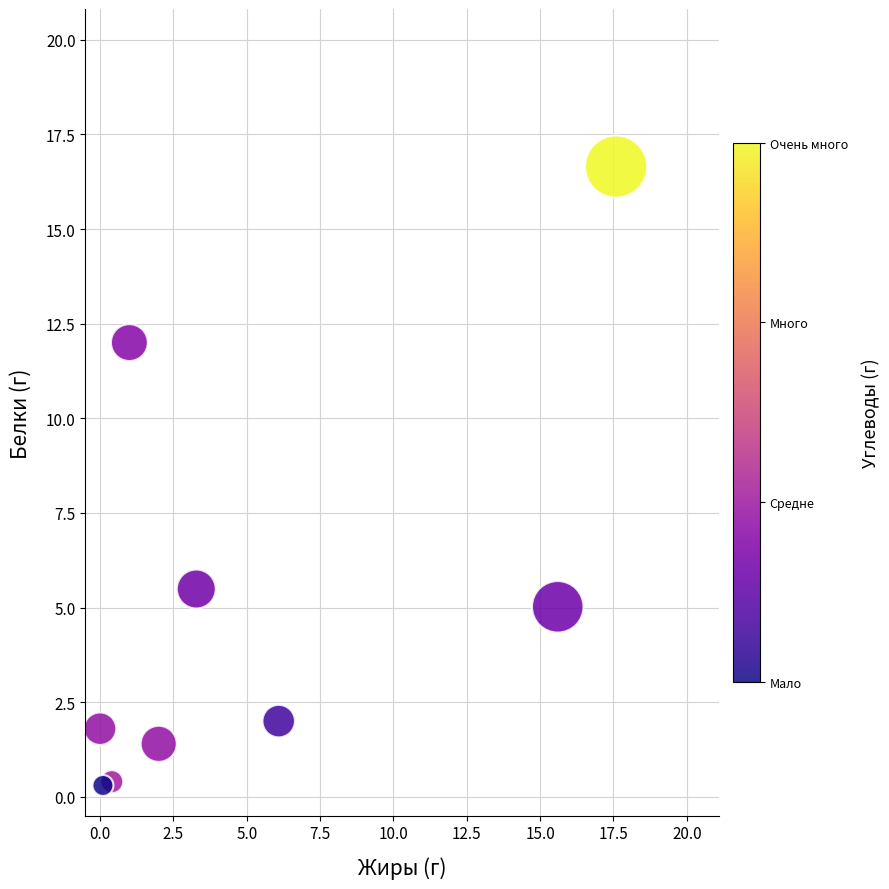

What Y value in the scatter plot is closest to 8?

5.5